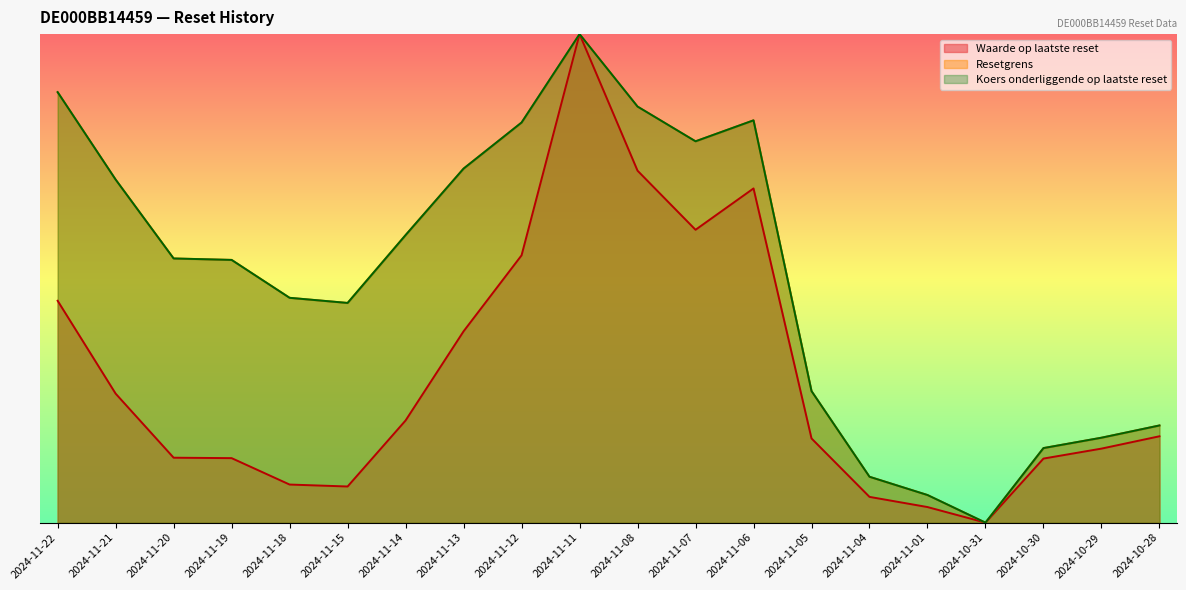

What is the total value across all series at 2024-11-20?

1.2